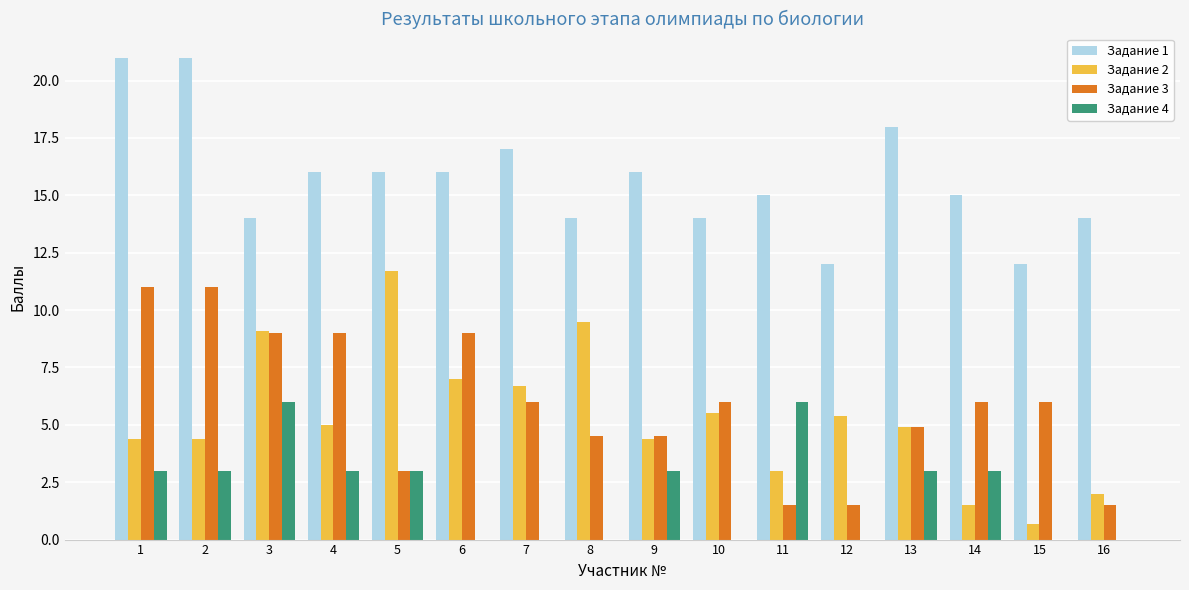

Which series changed the most between 3 and 6?

Задание 4